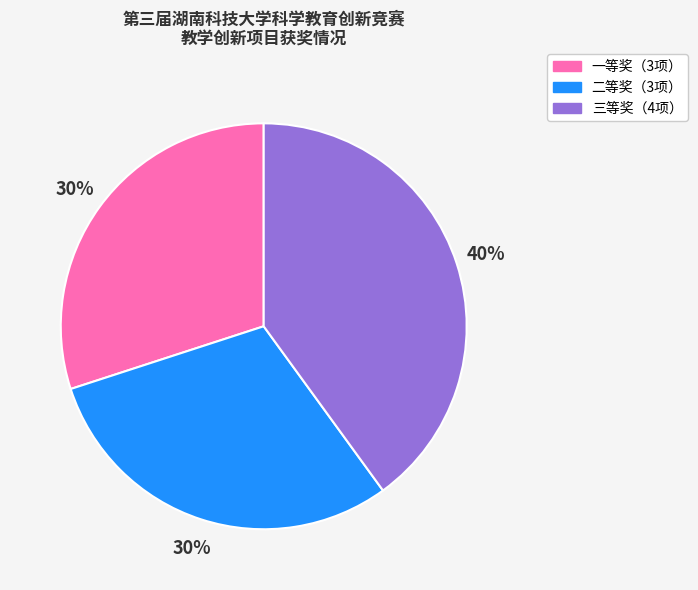

Is there any slice that represents more than half of the pie?

No